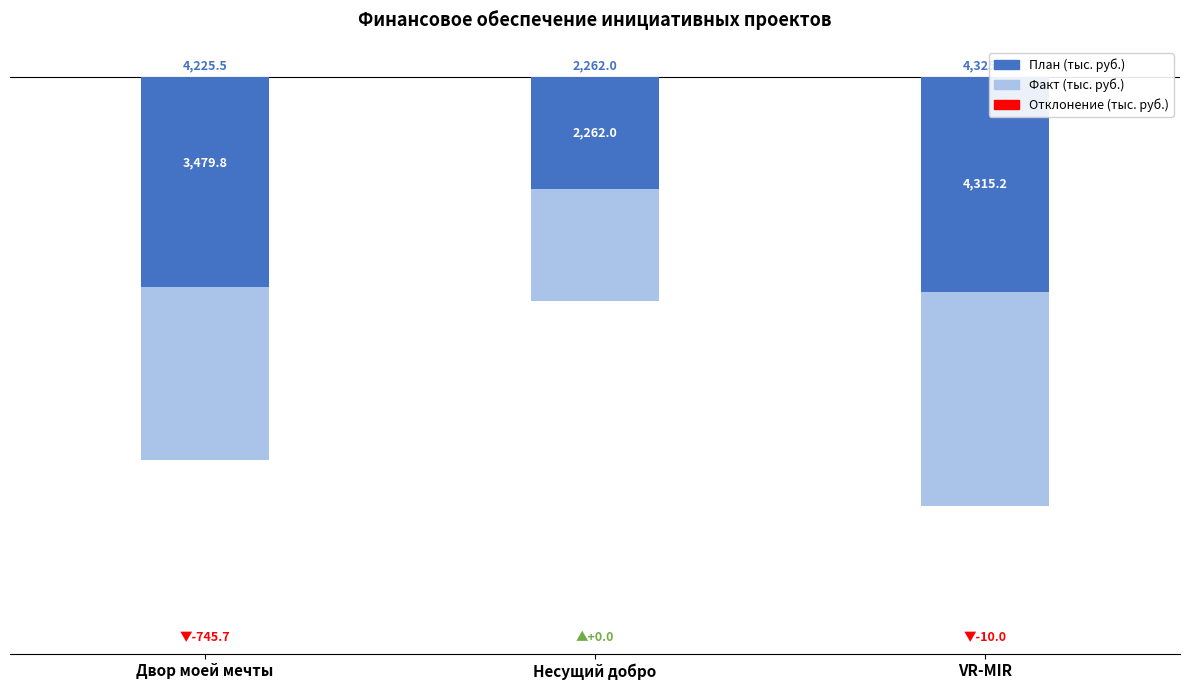

Where is План (тыс. руб.) nearest to the value -3293?

Двор моей мечты